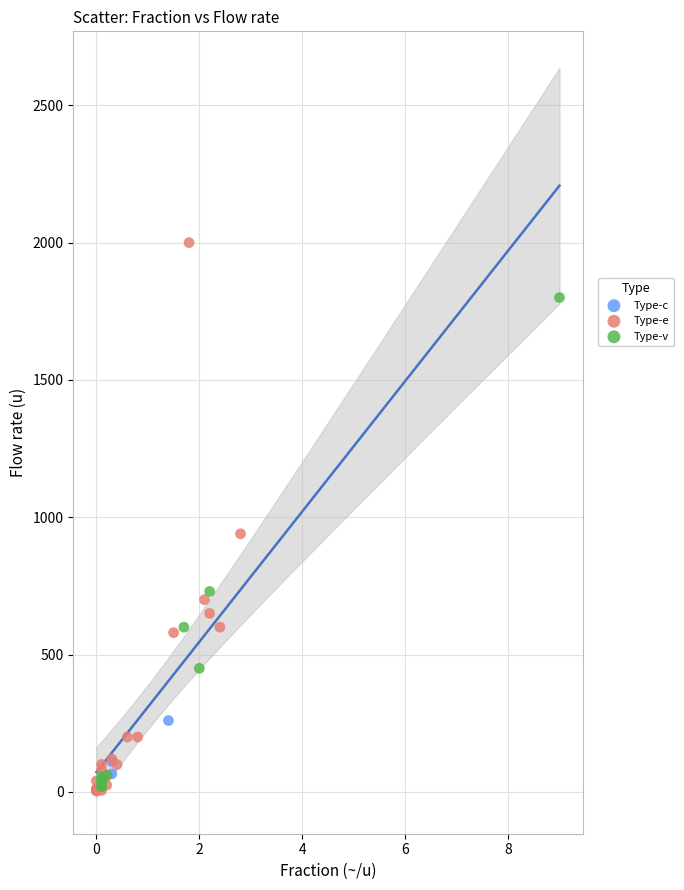

Which series has the largest Y range (max minus min)?

Type-e